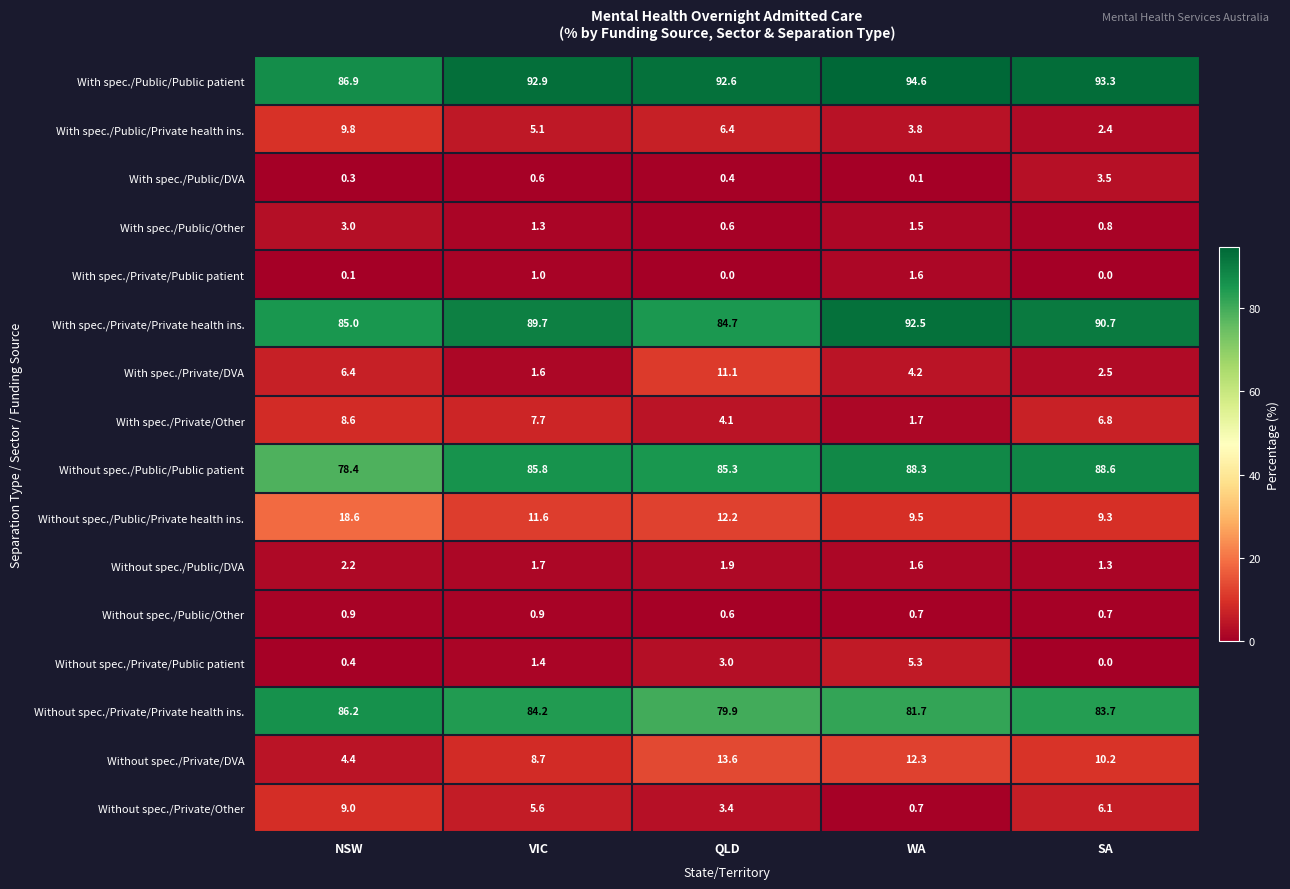

At which category is the sum across all series the highest?

NSW